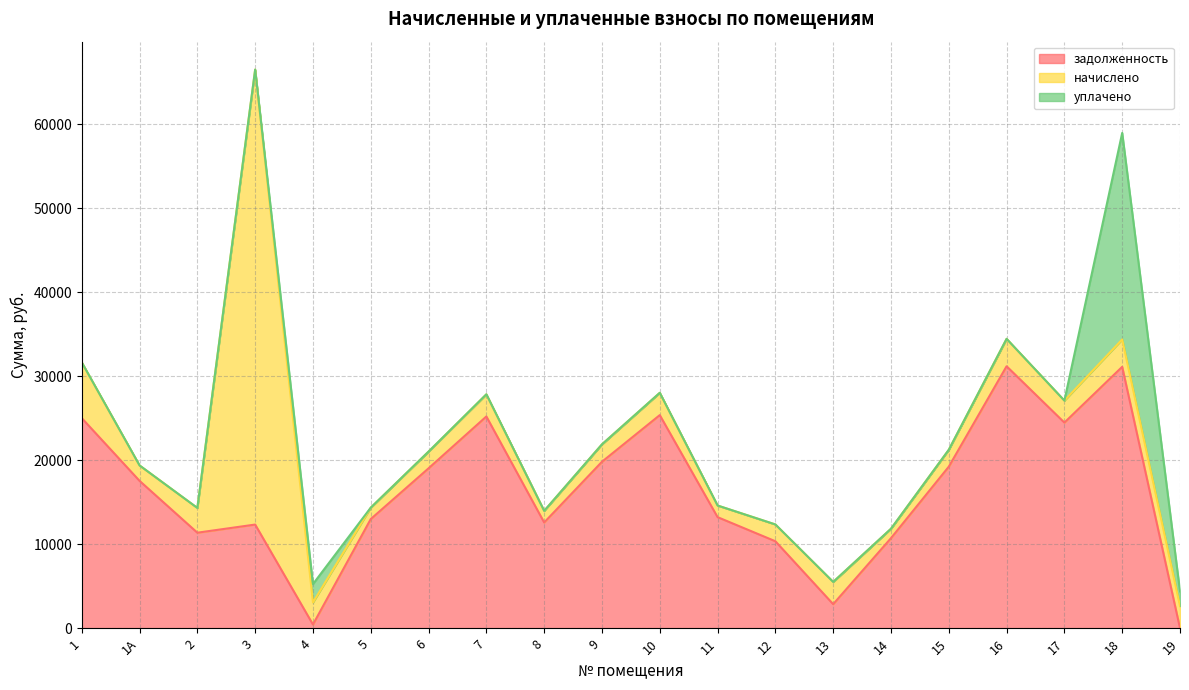

True or false: задолженность and уплачено intersect in this chart.

True